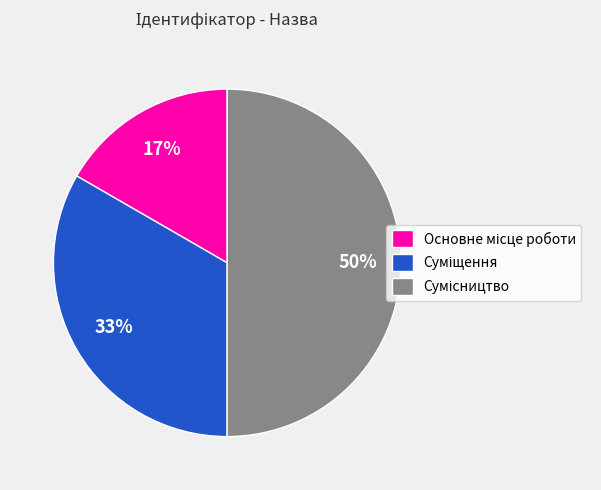

To the nearest percent, what is the average slice percentage?

33%